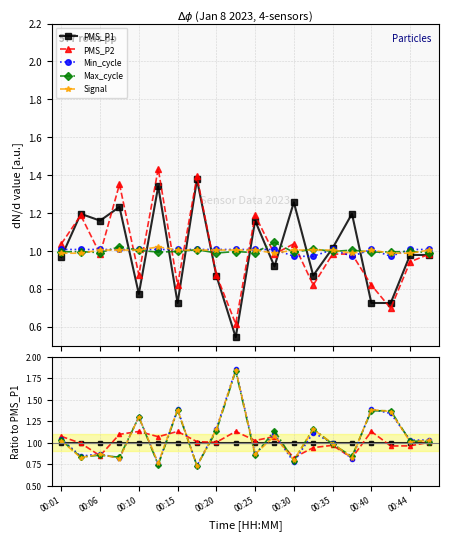

Is the value of PMS_P2 at 00:06 greater than the value of Max_cycle at 00:01?

No